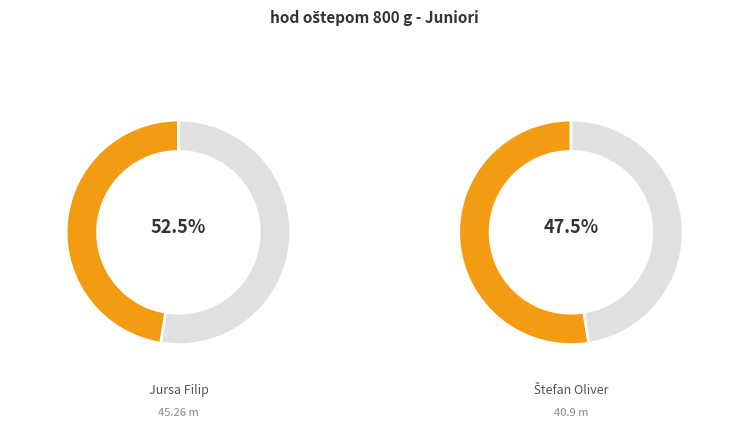

Rank the categories by value from lowest to highest.

Štefan Oliver, Jursa Filip